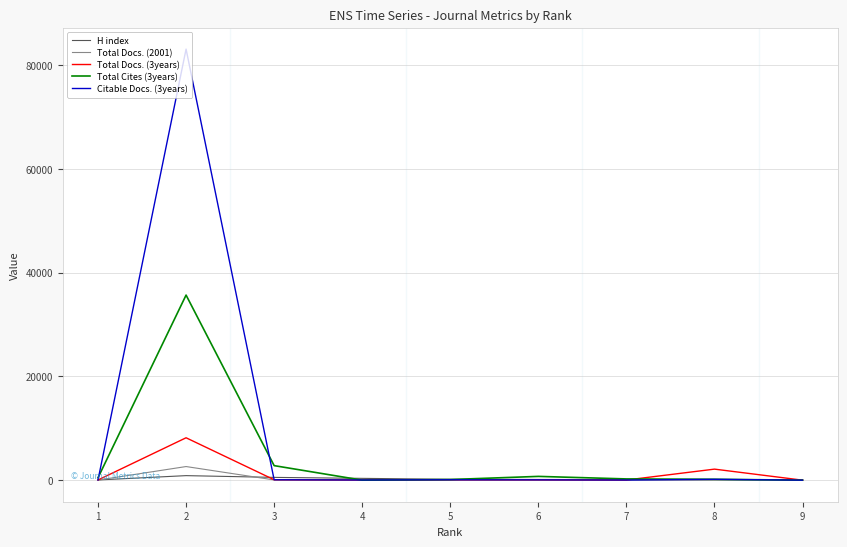

The Total Docs. (3years) series shows 30 at 7. True or false?

True